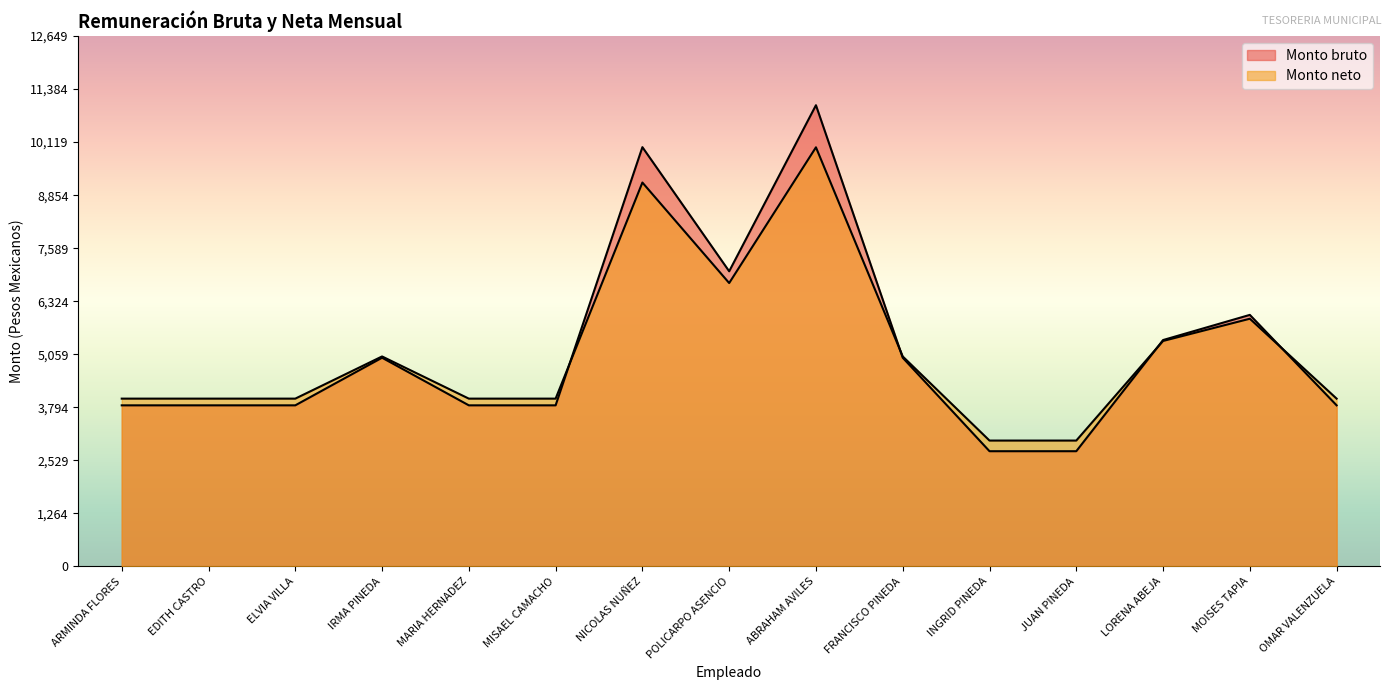

In Monto neto, how many points are lower than both neighbors (excluding endpoints)?

1